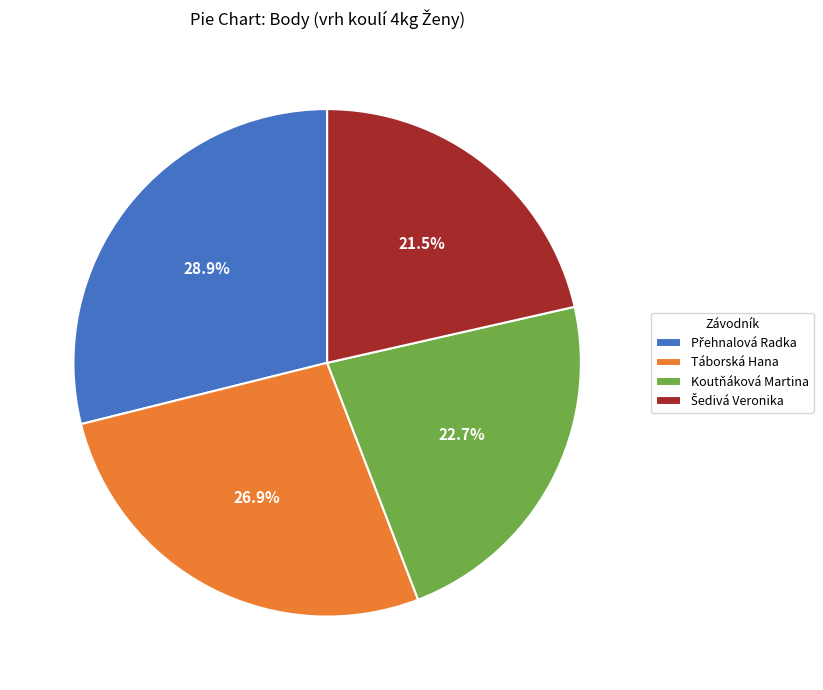

Is it true that Koutňáková Martina is 12% of the pie?

False